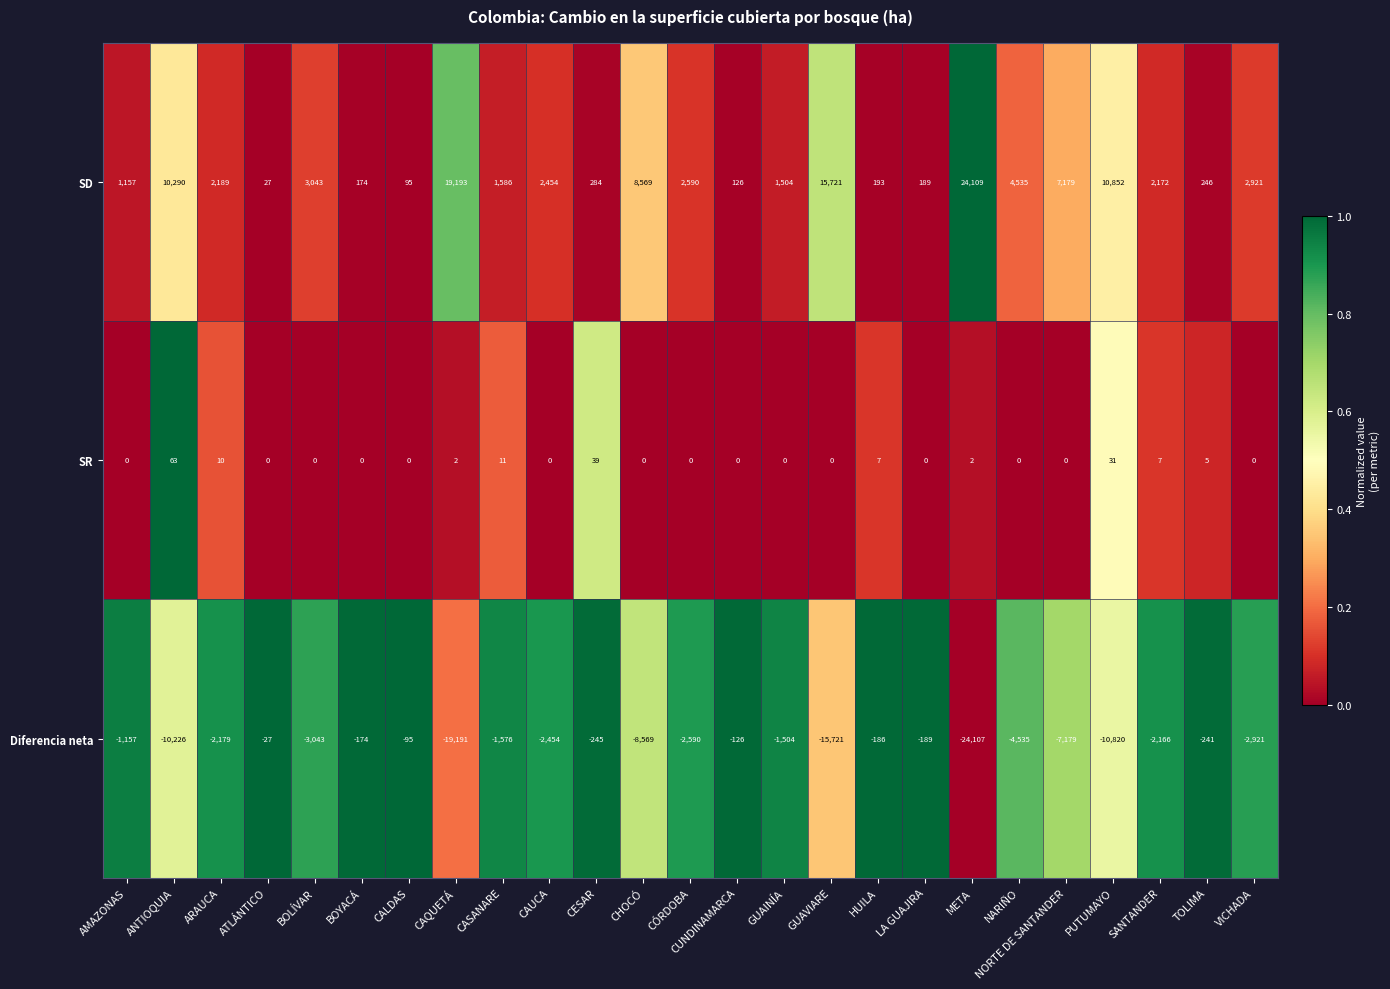

What is the maximum value shown in the chart?

24109